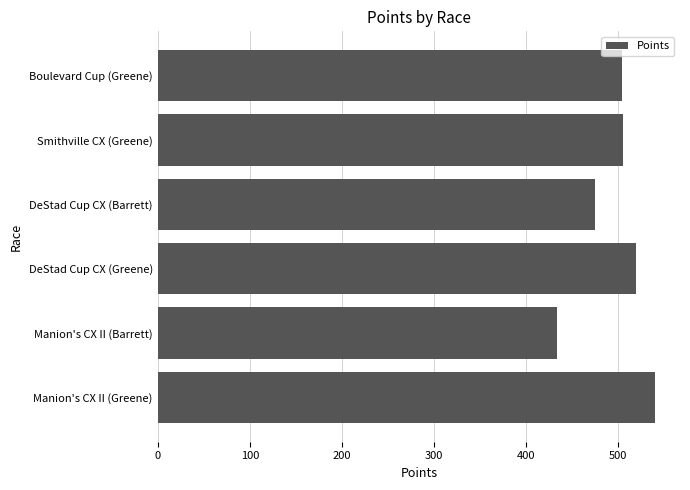

What is the minimum value shown in the chart?

433.4